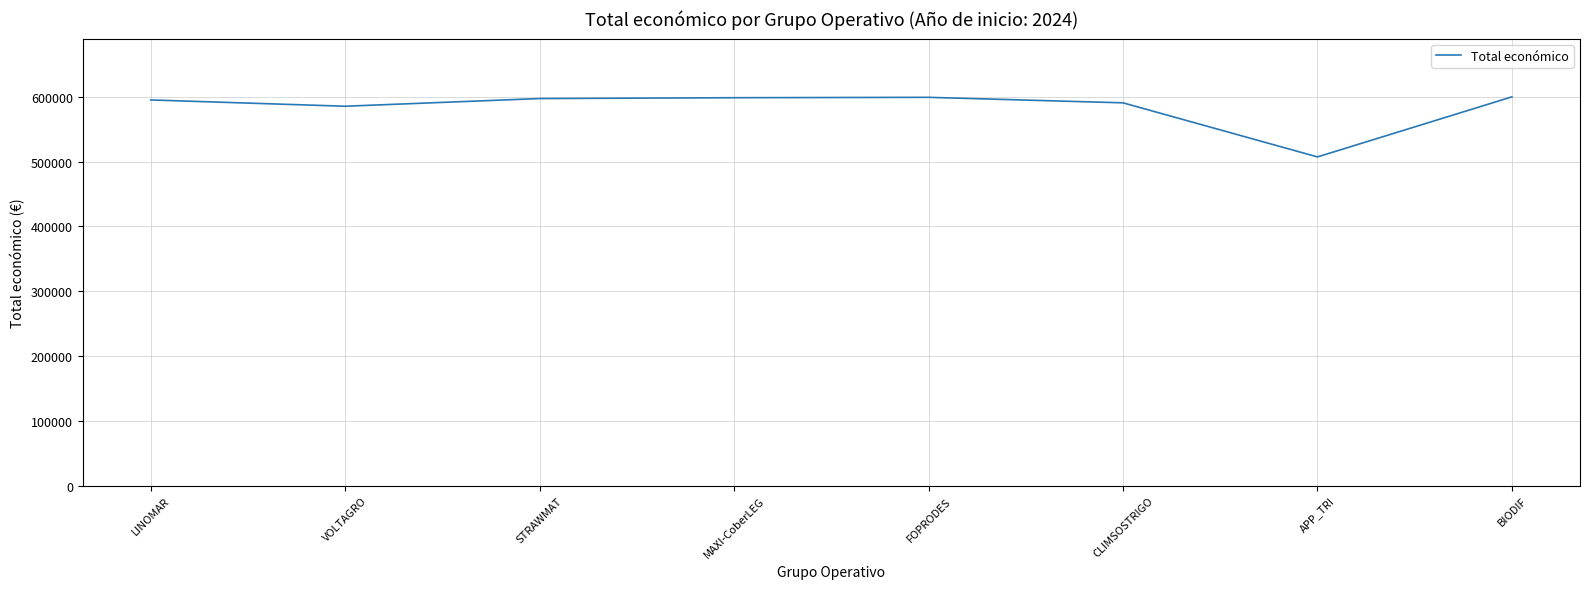

What is the difference between the maximum and second lowest values?

14467